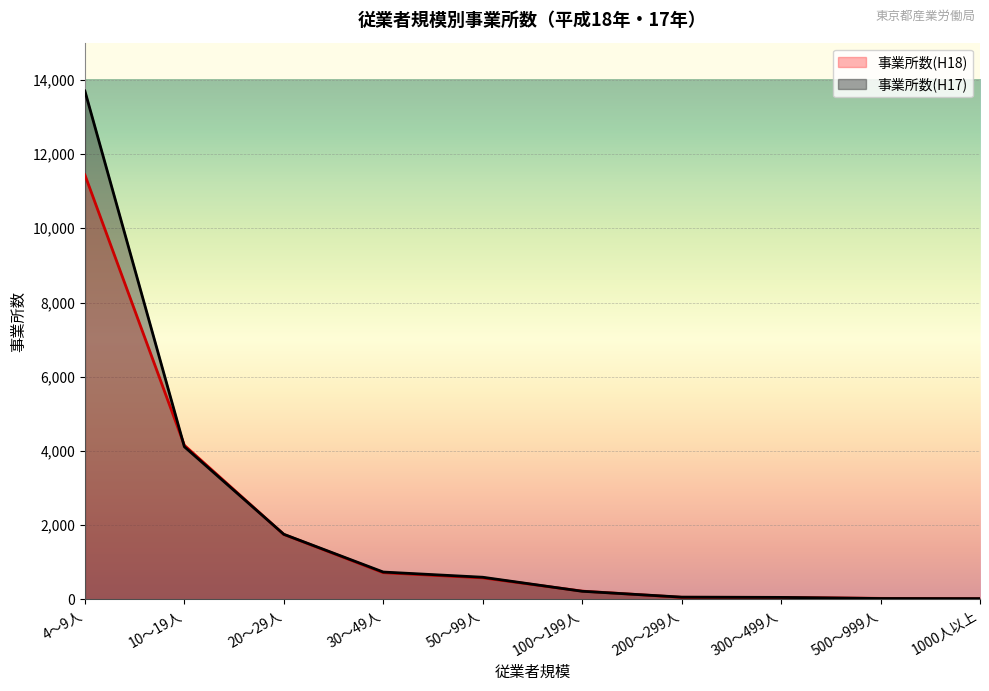

What is the value of the 事業所数(H18) point at the 8th from the left?

56